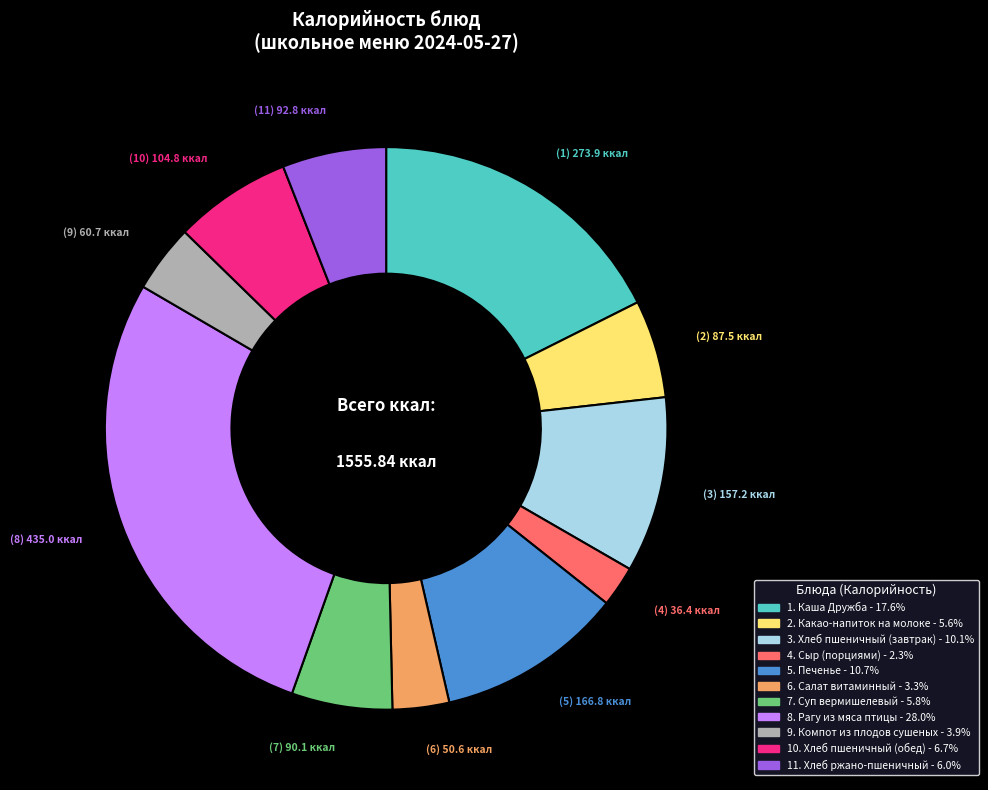

Is there any slice that represents more than half of the pie?

No